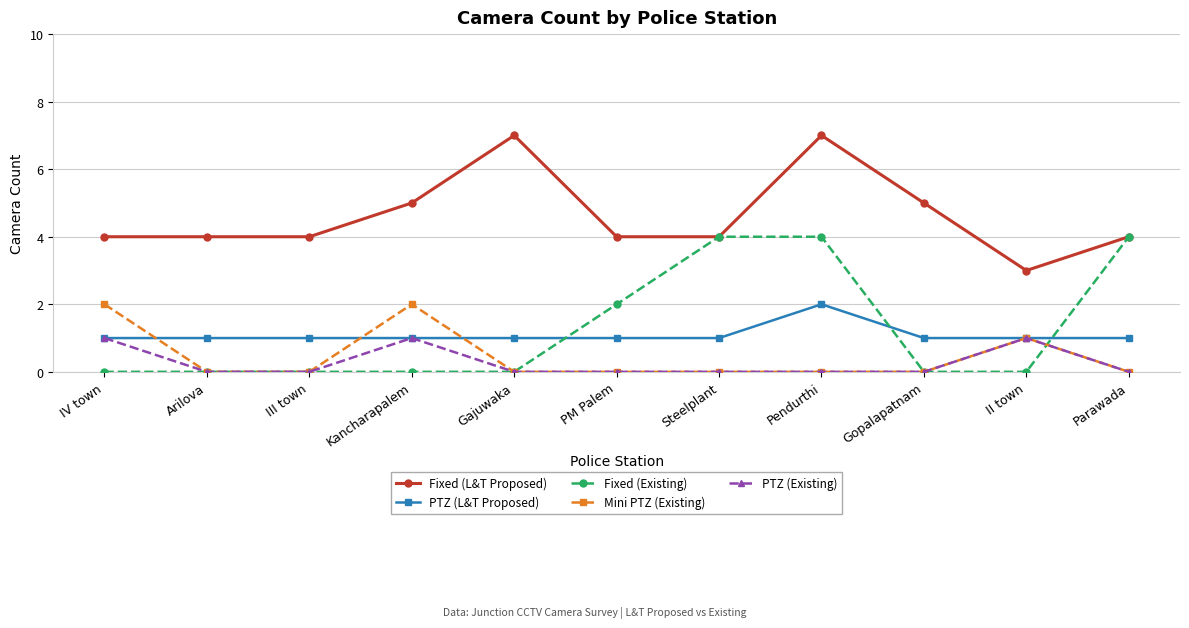

What is the label of the 8th point from the right?

Kancharapalem